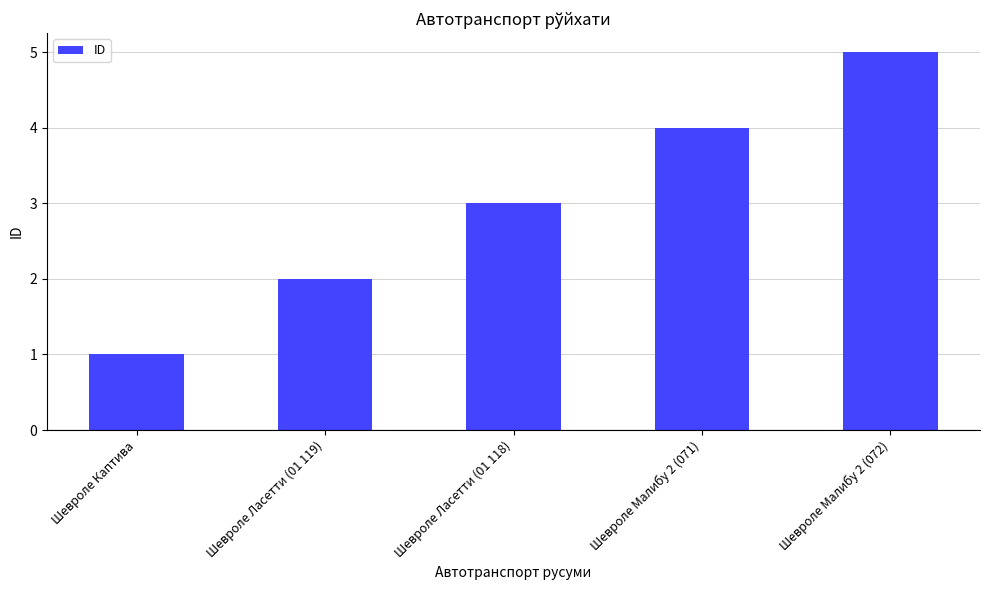

How many distinct data groups are displayed?

1